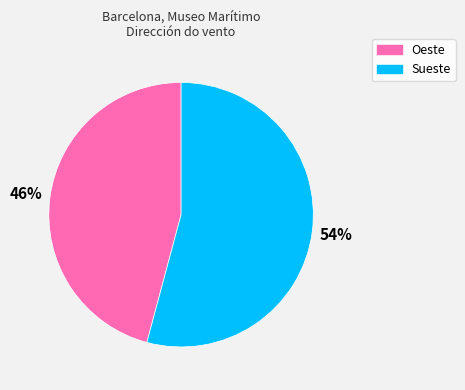

Is the sum of Sueste and Oeste greater than half?

Yes